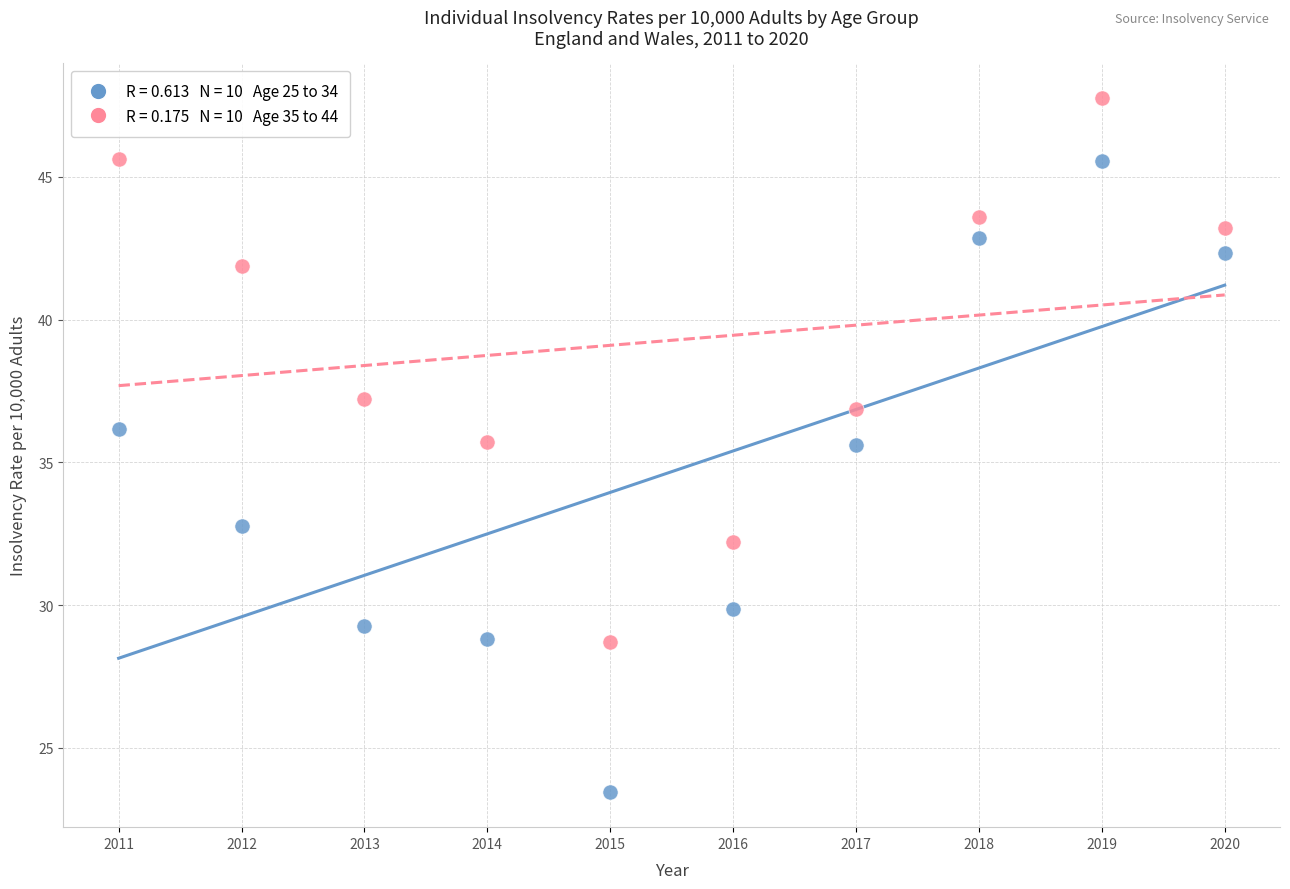

Across all data points, what is the range of Y values (max minus min)?

24.3